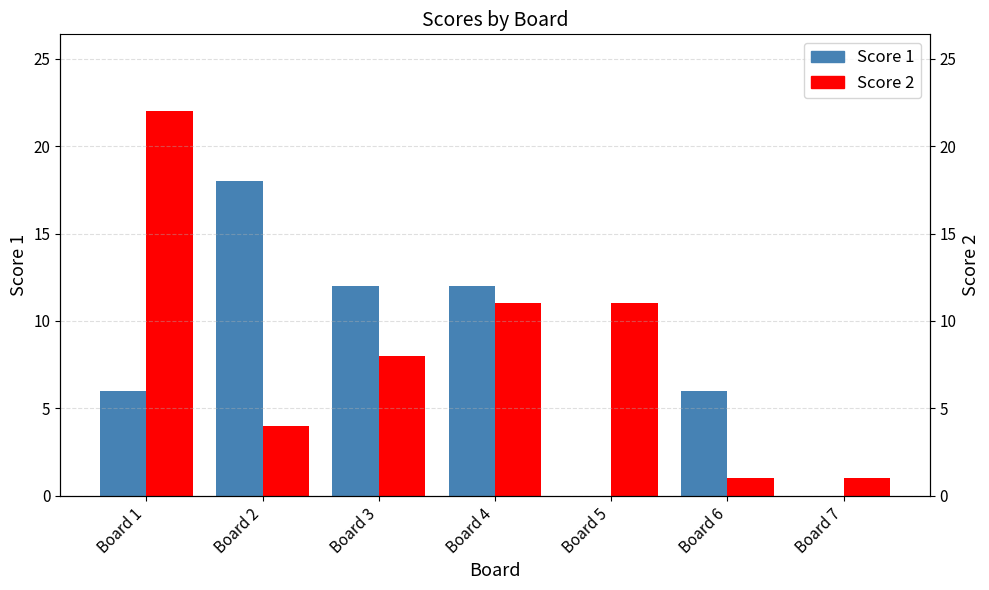

The Score 2 series shows 14 at Board 5. True or false?

False